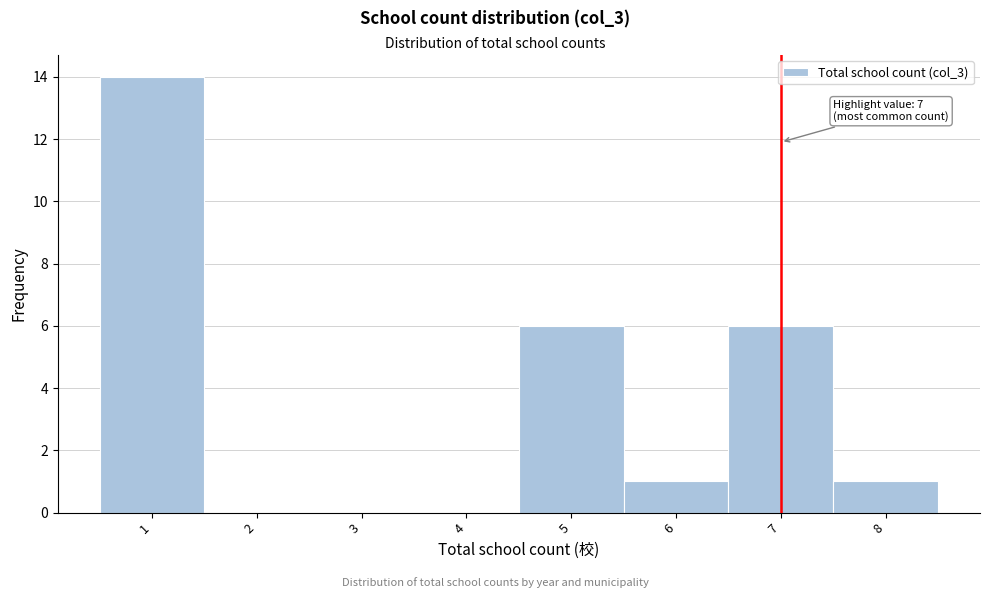

Which range on the x-axis has the tallest bar?

0.5 to 1.5